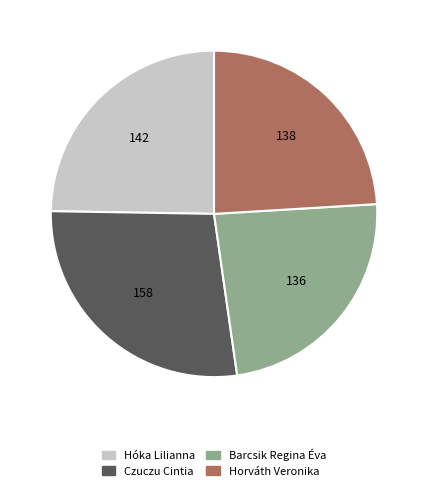

What is the ratio of the value at Barcsik Regina Éva to the value at Hóka Lilianna?

1.0